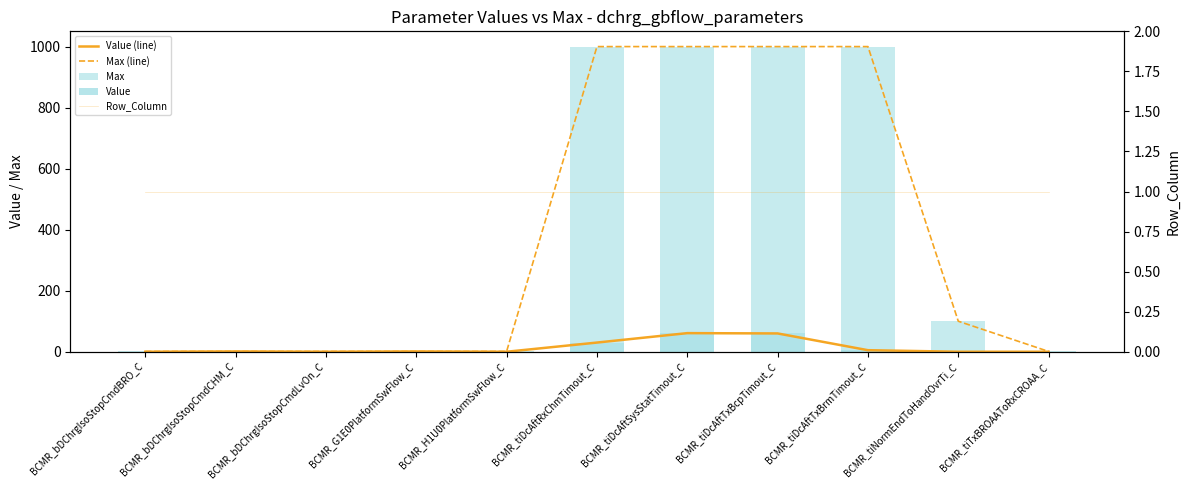

How many data points does each series have?

11